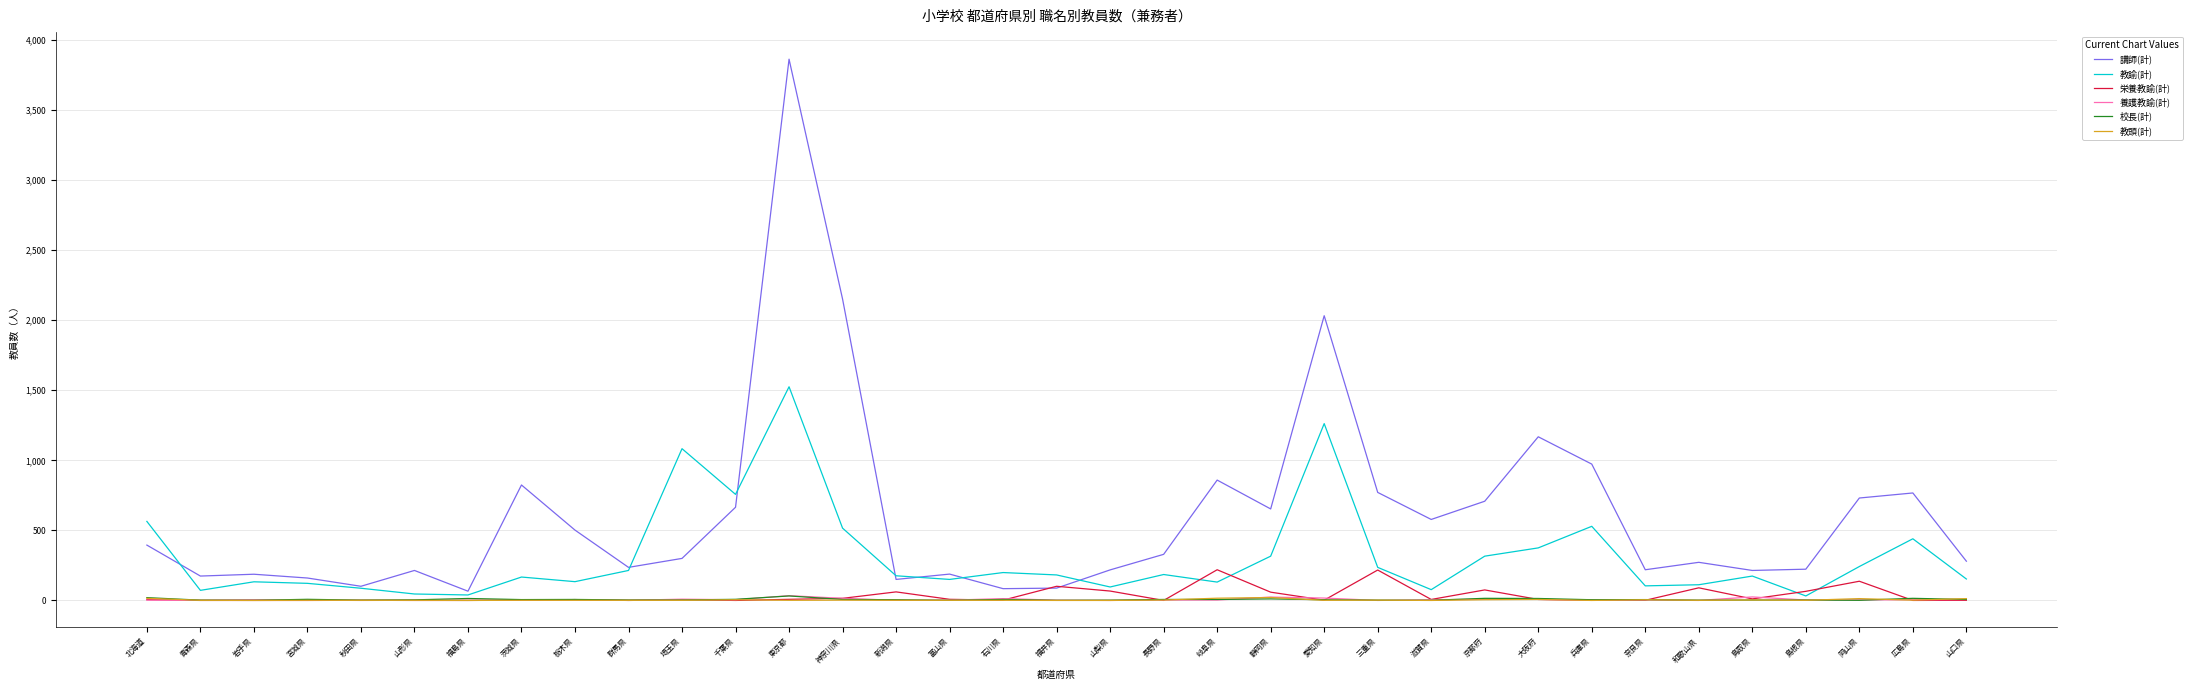

At which category is the sum across all series the highest?

東京都